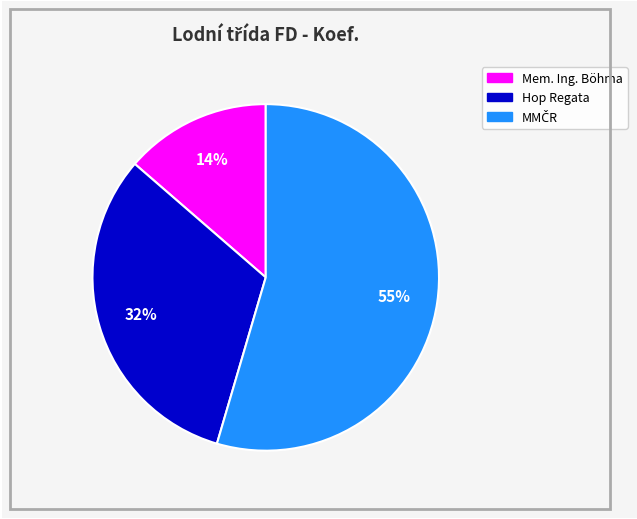

To the nearest percent, what is the average slice percentage?

33%